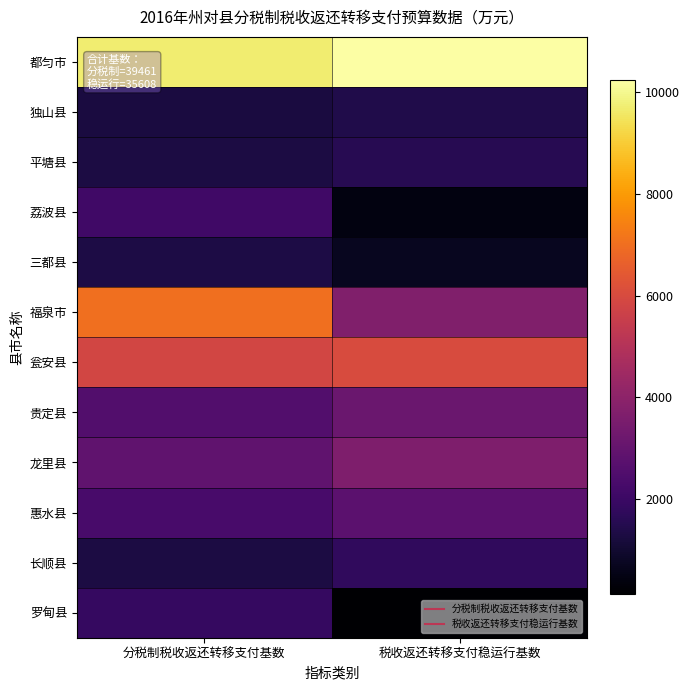

Which series changed the most between 分税制税收返还转移支付基数 and 税收返还转移支付稳运行基数?

福泉市